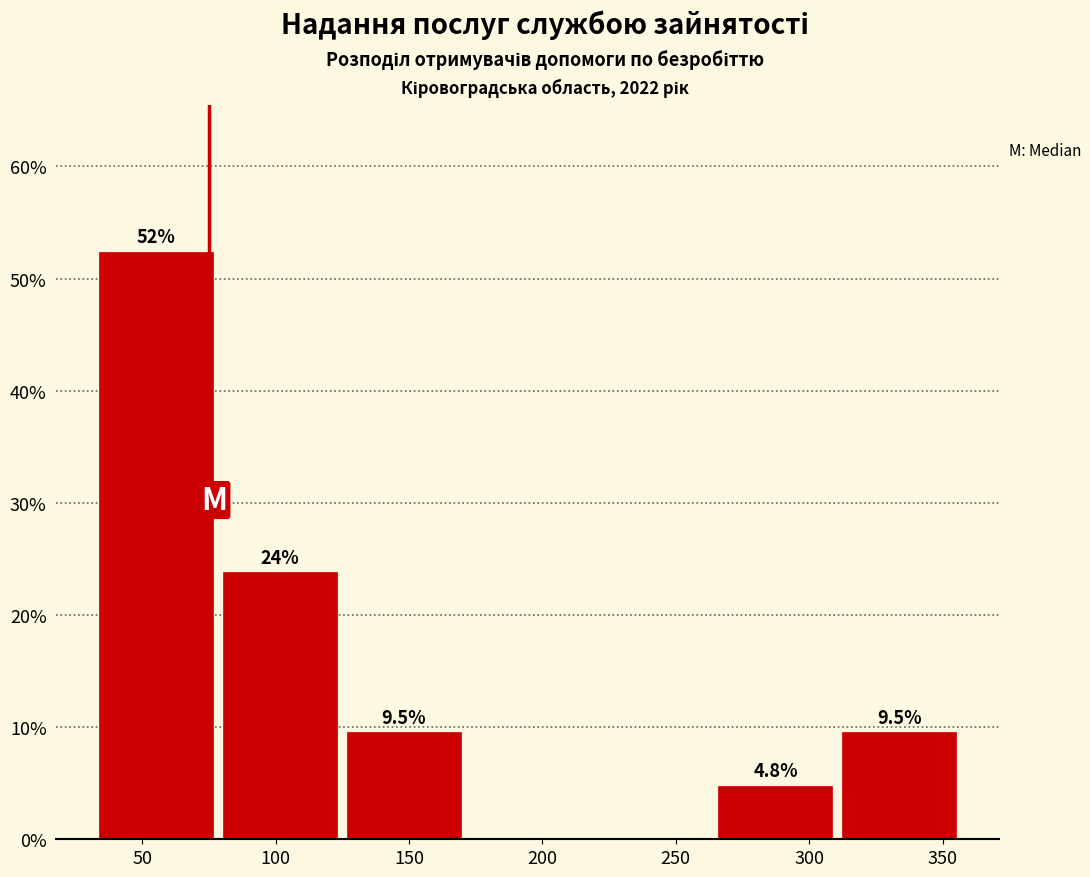

Over which range of the x-axis is the bar tallest?

30 to 80